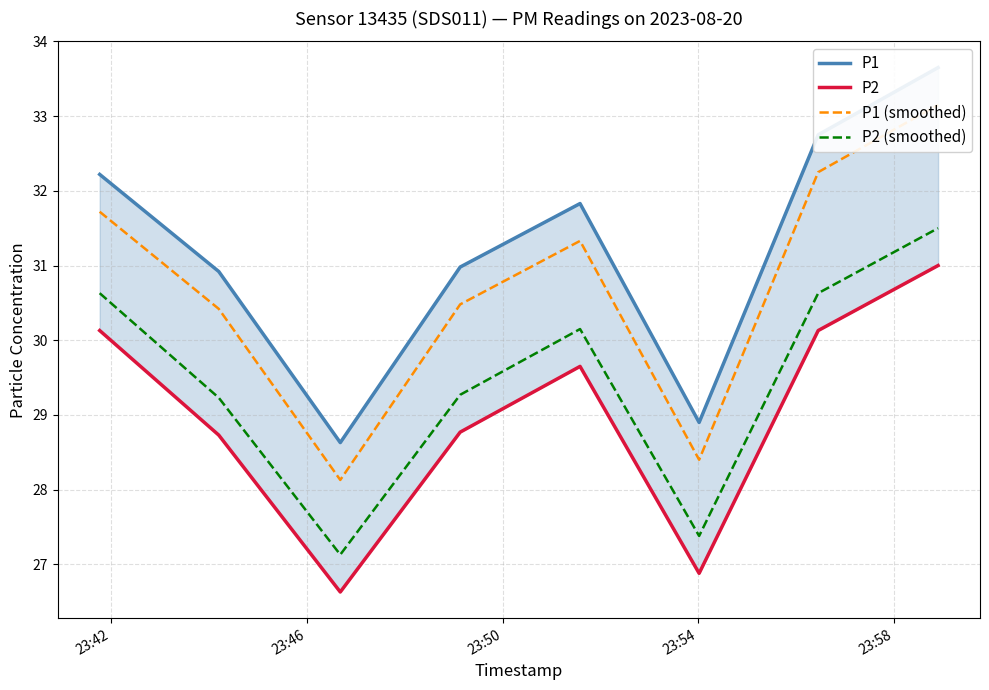

What is the difference between the highest and lowest values at 23:54?

2.2